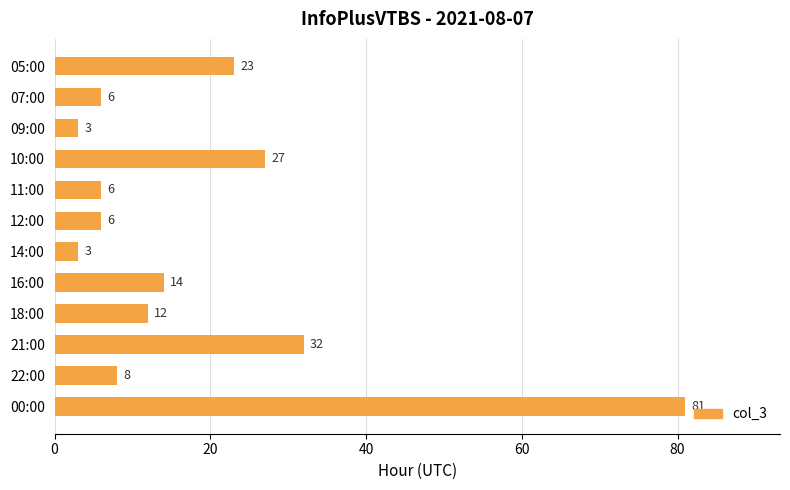

Between 09:00 and 12:00, which is larger?

12:00